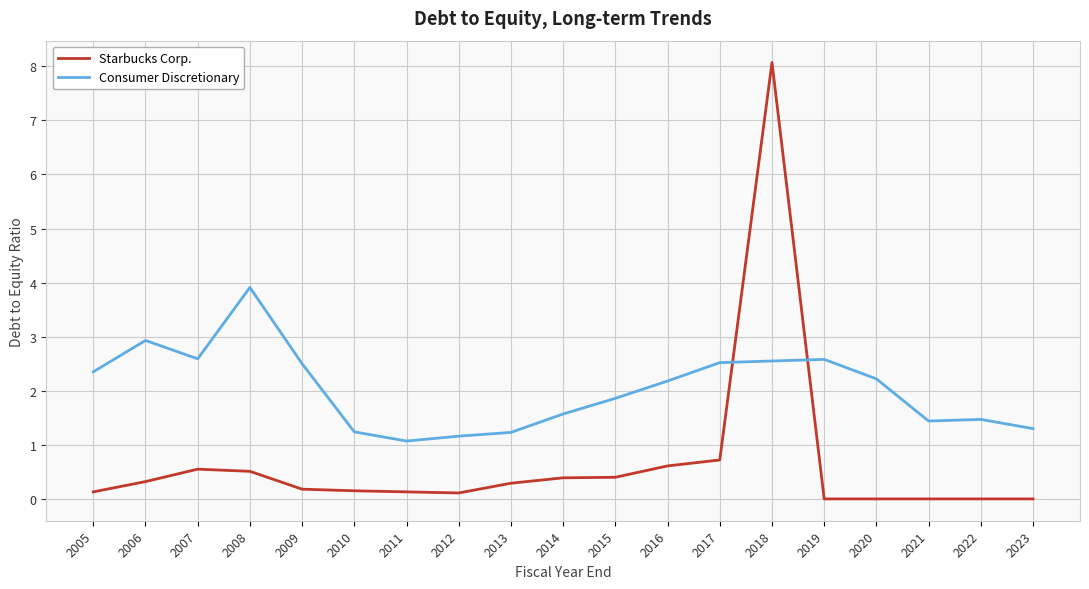

At which label does Consumer Discretionary reach its minimum?

2011